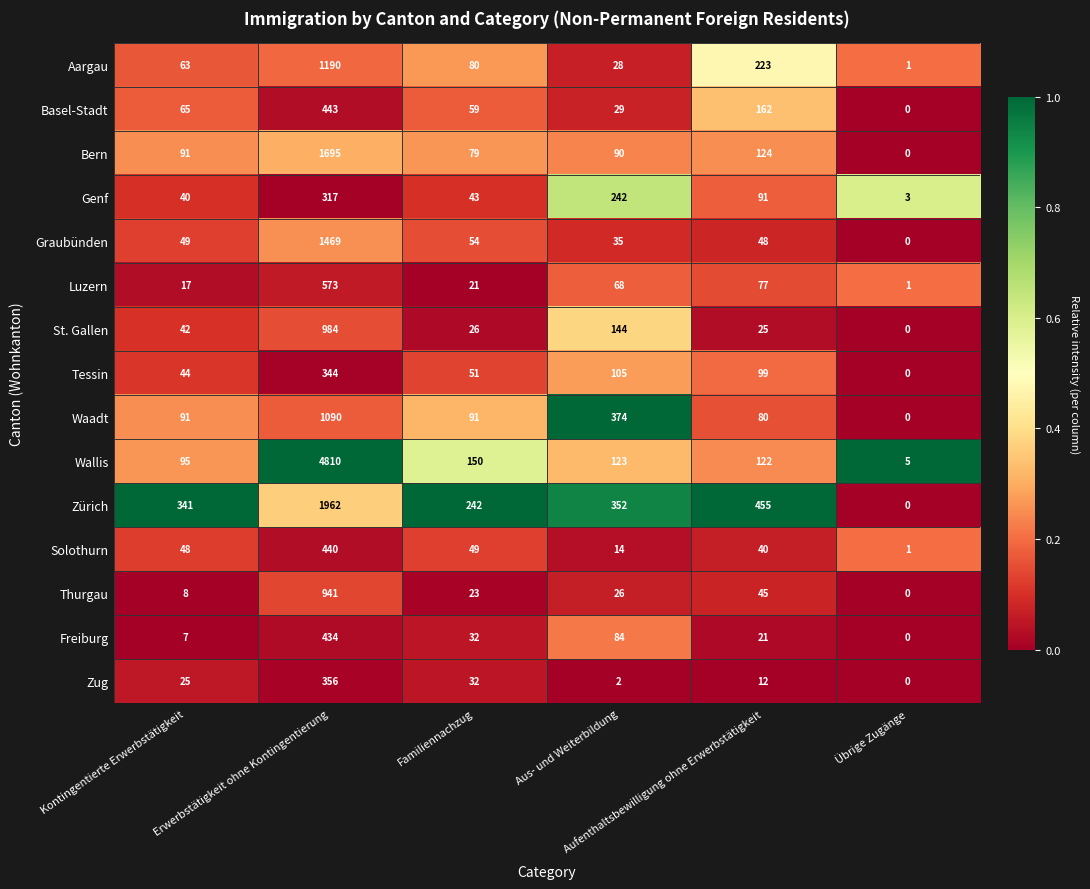

Rank the series by their maximum value, from highest to lowest.

Wallis, Zürich, Bern, Graubünden, Aargau, Waadt, St. Gallen, Thurgau, Luzern, Basel-Stadt, Solothurn, Freiburg, Zug, Tessin, Genf